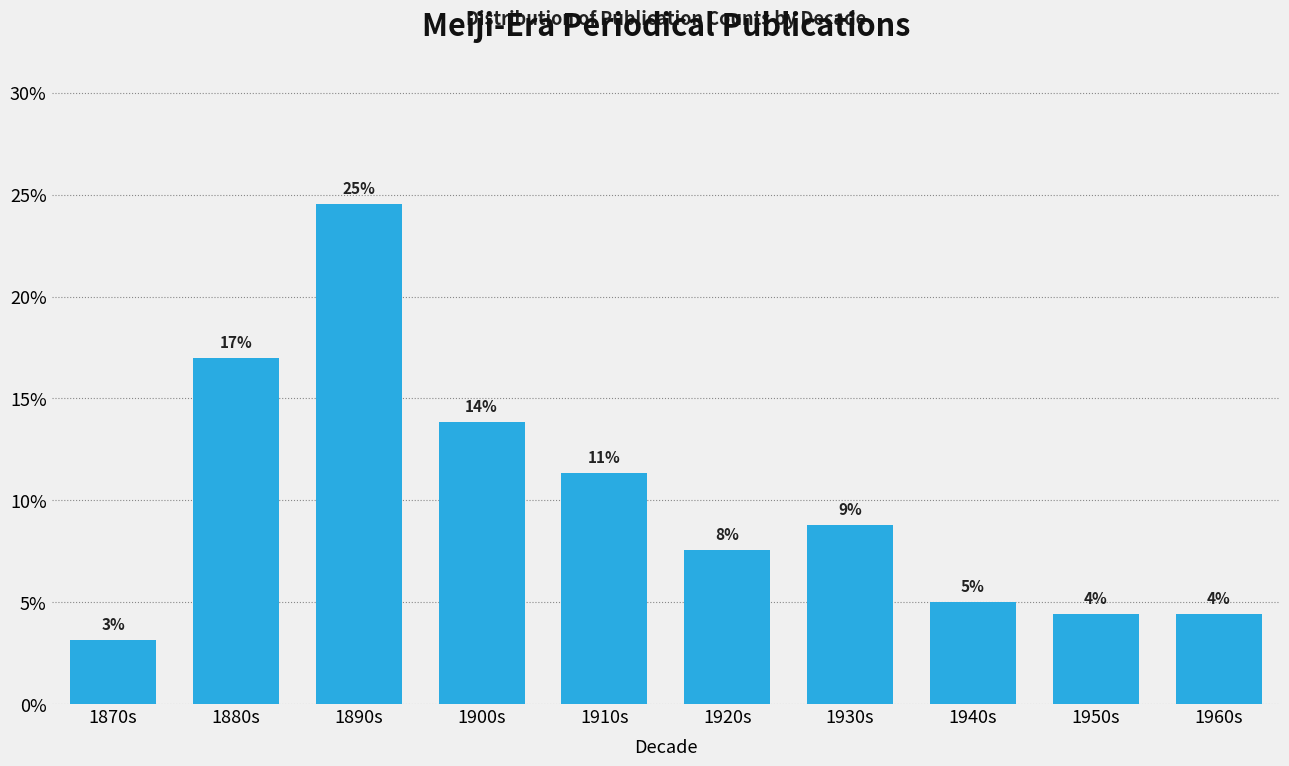

Does the chart contain any negative values?

No